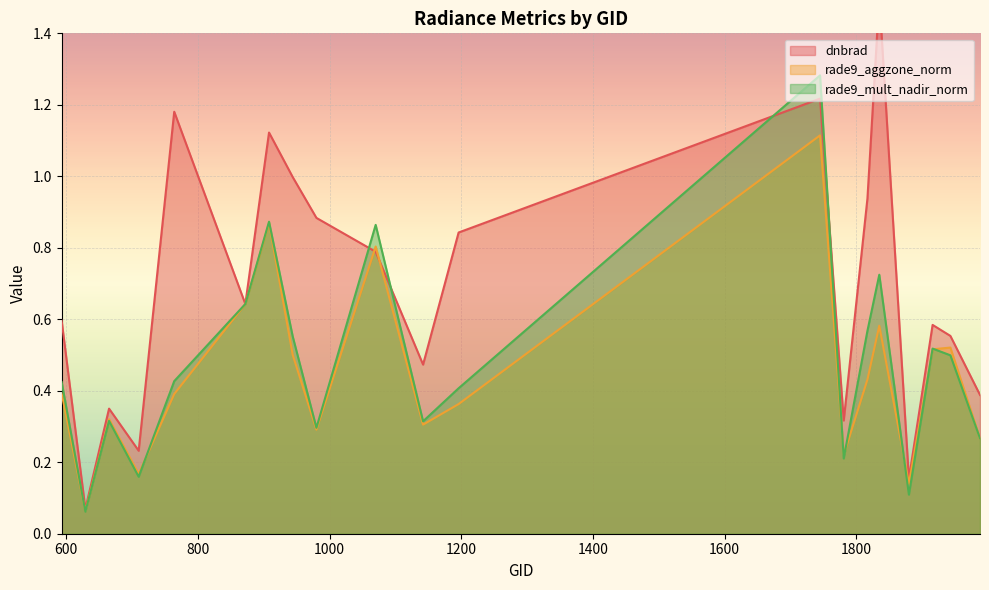

List the labels in order of rade9_mult_nadir_norm value, largest first.

1745, 908, 1070, 1835, 872, 1817, 944, 1916, 1943, 764, 593, 1196, 665, 1142, 980, 1988, 1781, 710, 1880, 629